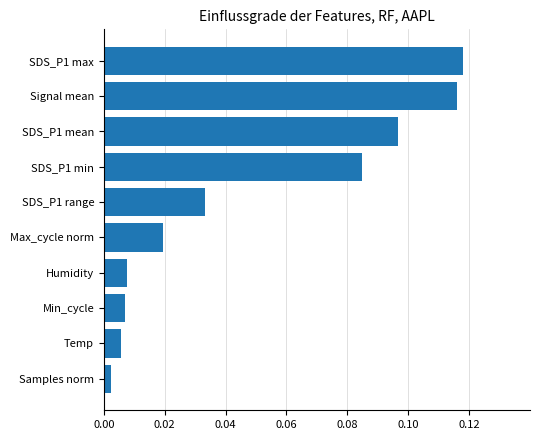

Where is the data nearest to the value 0?

Samples norm